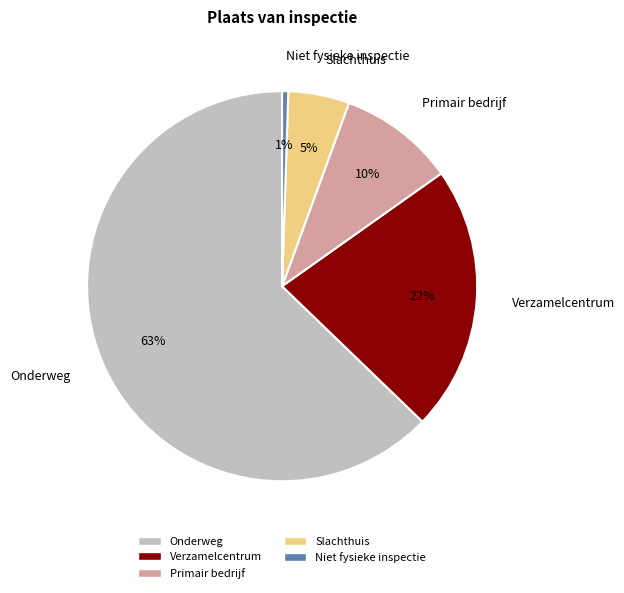

Which category has the biggest portion of the pie?

Onderweg